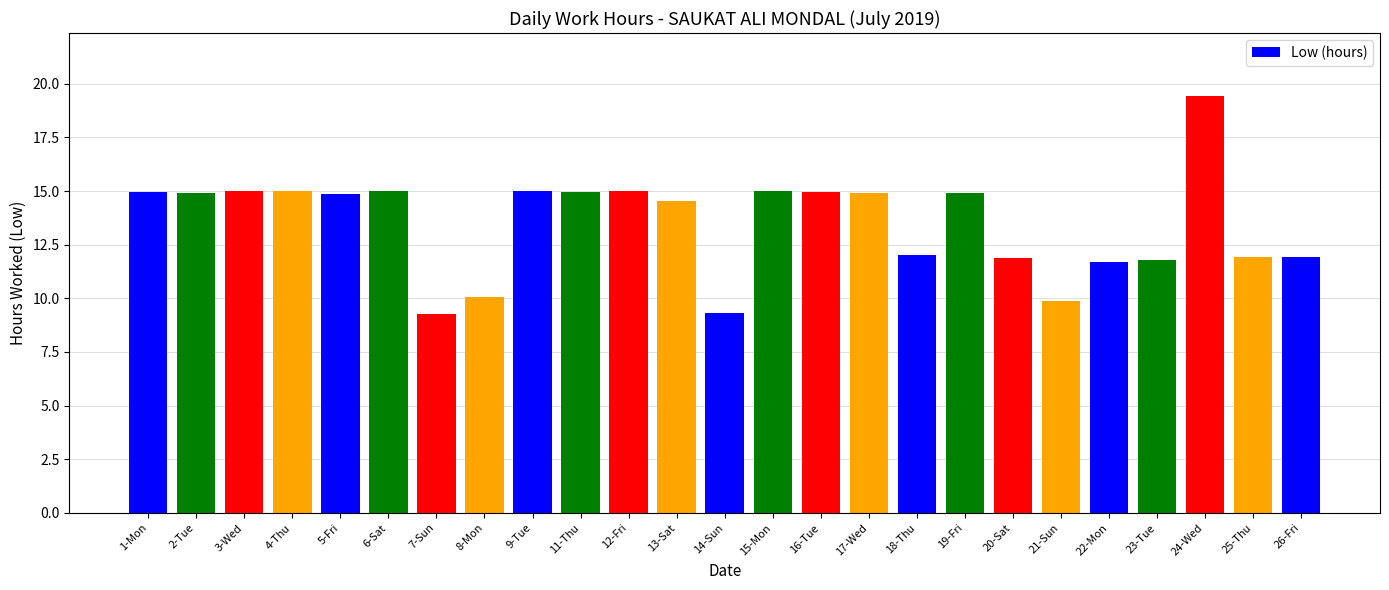

At which label is the value closest to 14?

13-Sat